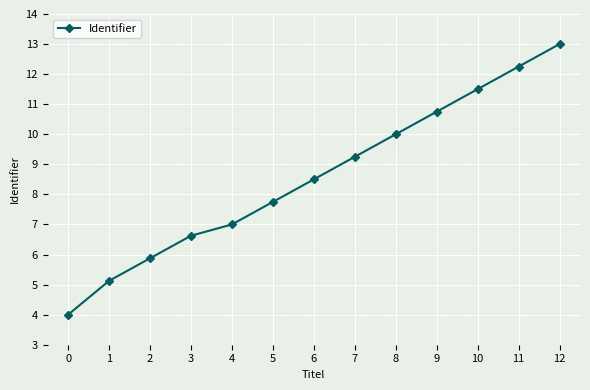

Where is the data nearest to the value 8?

5